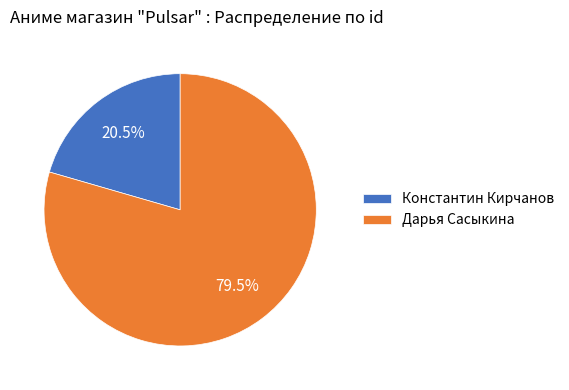

How much of the chart is everything except Дарья Сасыкина?

20.5%